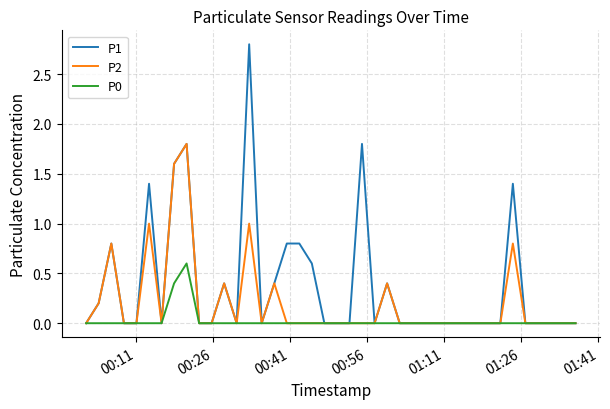

List the series in order of their peak value, lowest first.

P0, P2, P1